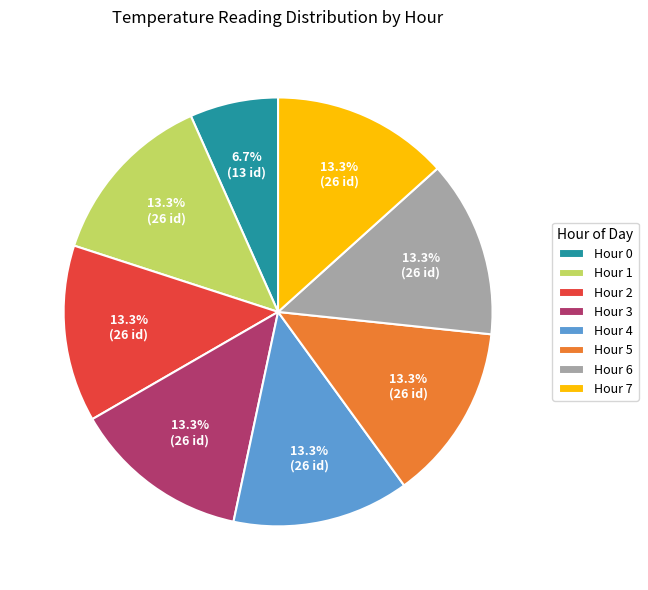

How many segments does this pie chart have?

8